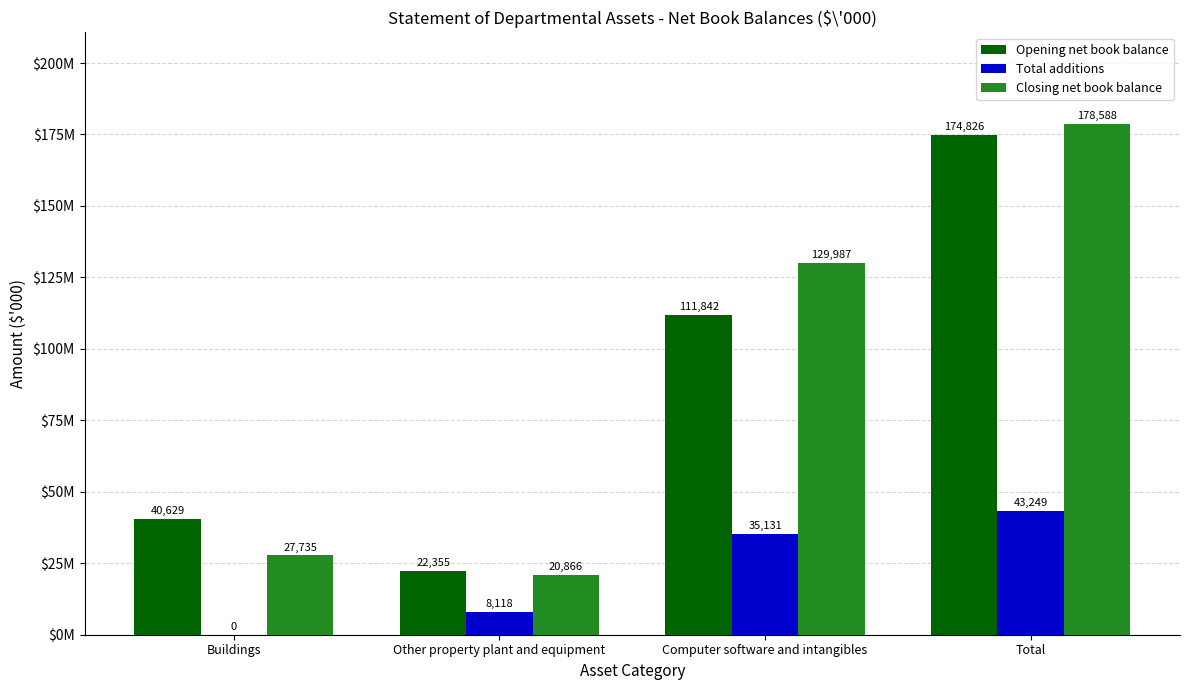

What are all the series names shown in the legend?

Opening net book balance, Total additions, Closing net book balance